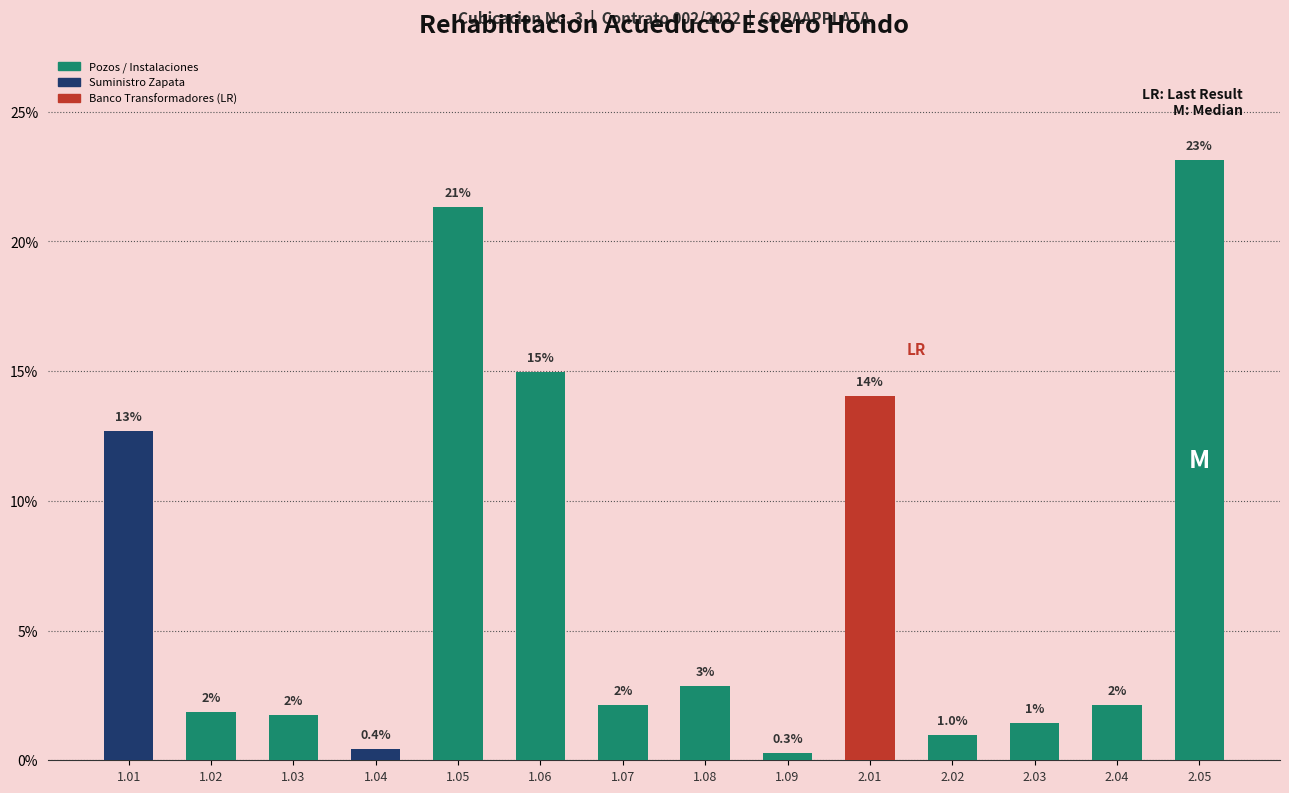

Which category has the lowest value across all series?

1.09